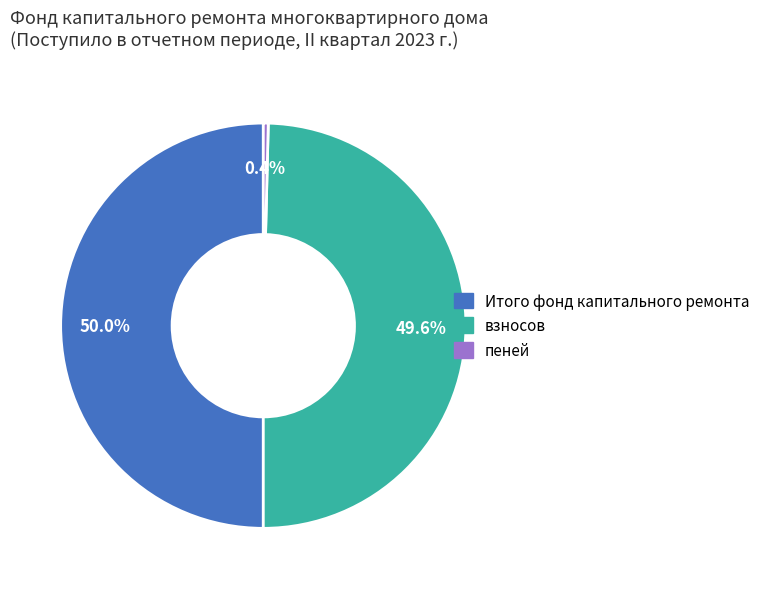

Is the sum of Итого фонд капитального ремонта and взносов greater than half?

Yes